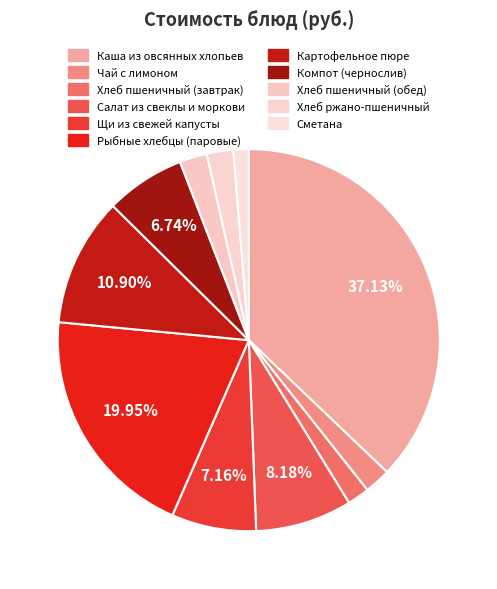

Does Сметана account for over 50% of the chart?

No